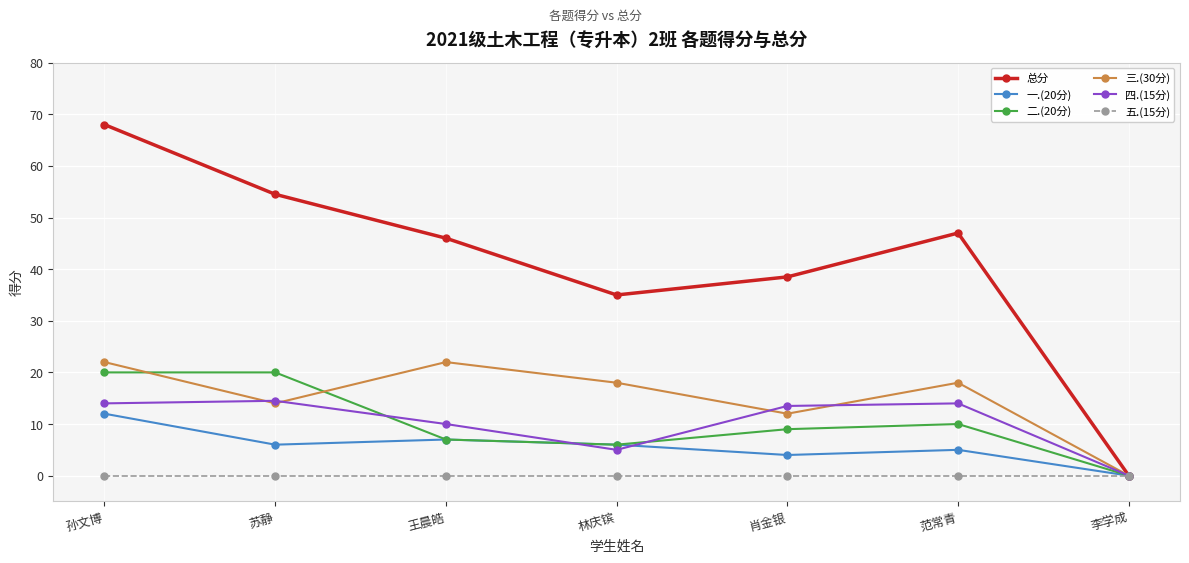

What is the sum of all 三.(30分) values?

106.0